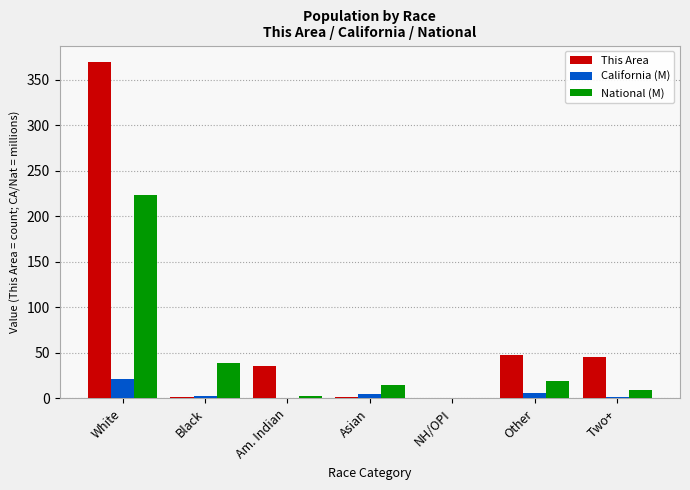

Is the value of National (M) at Other greater than the value of This Area at Black?

Yes